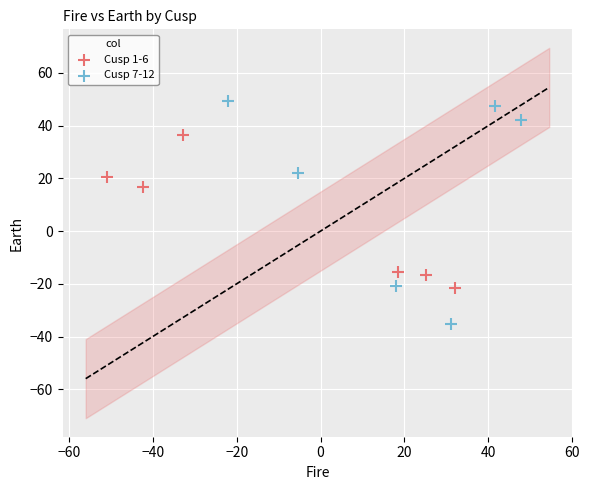

Which series contains the lowest Y value?

Cusp 7-12